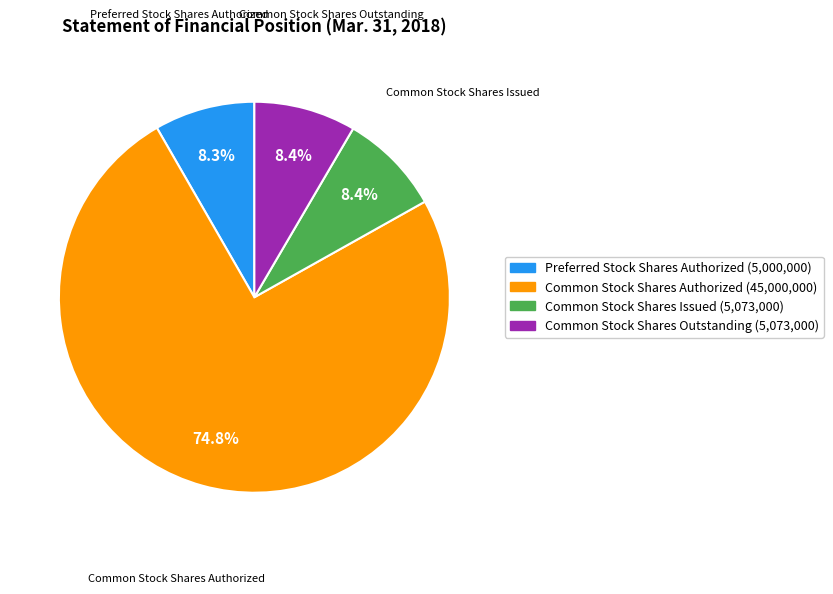

To the nearest percent, what is the difference between the largest and smallest slice percentages?

67%